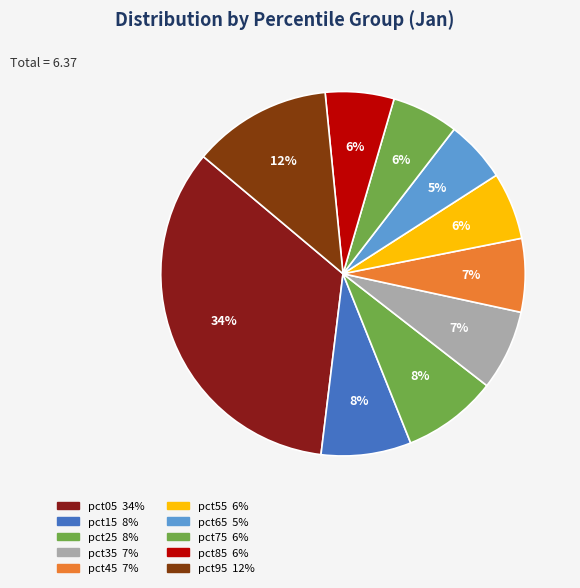

Is there any slice that represents more than half of the pie?

No